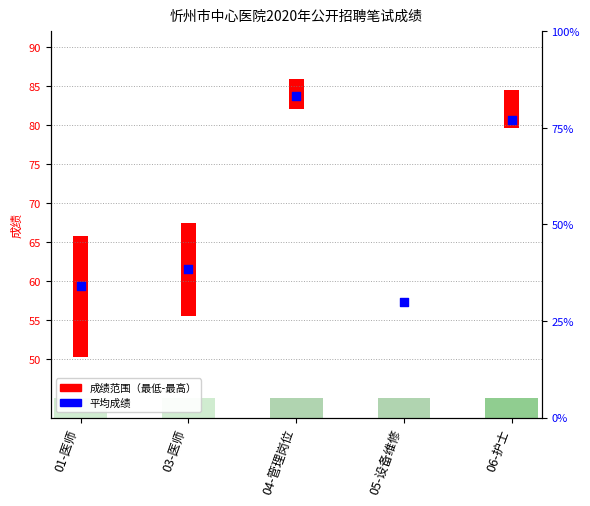

What is the change in value from 01-医师 to 05-设备维修?

-2.1